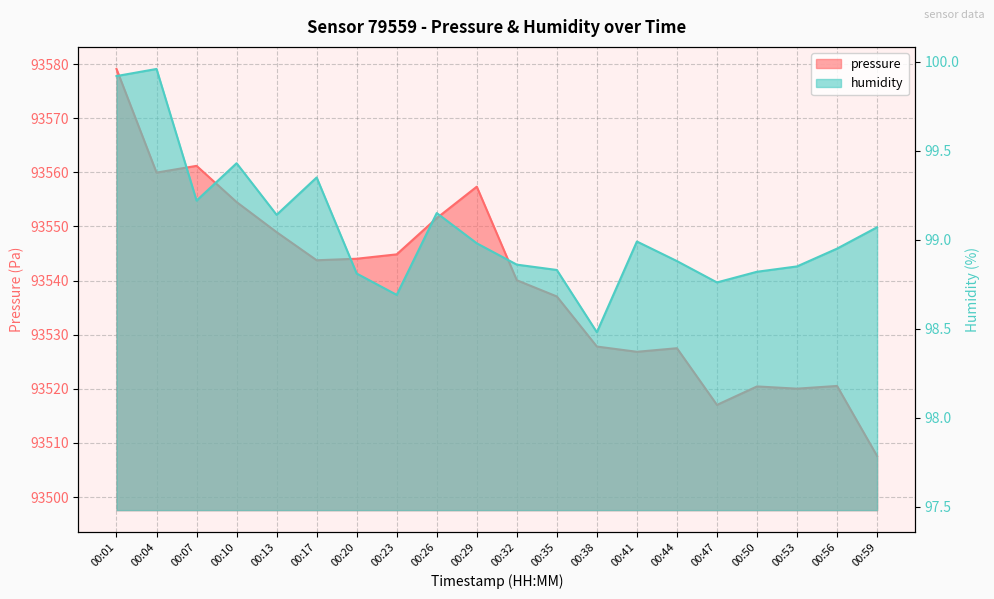

Is it true that pressure equals 28296.4 at 00:10?

False